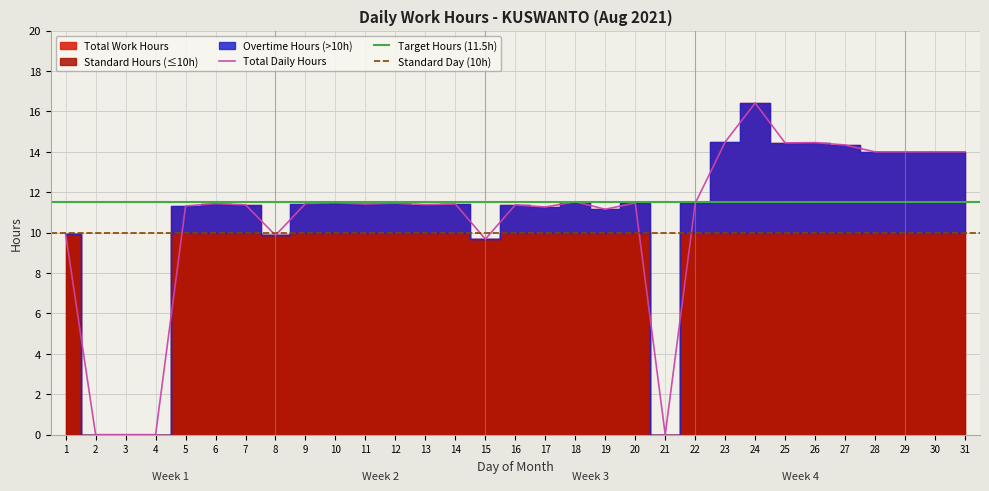

How many data points does each series have?

31